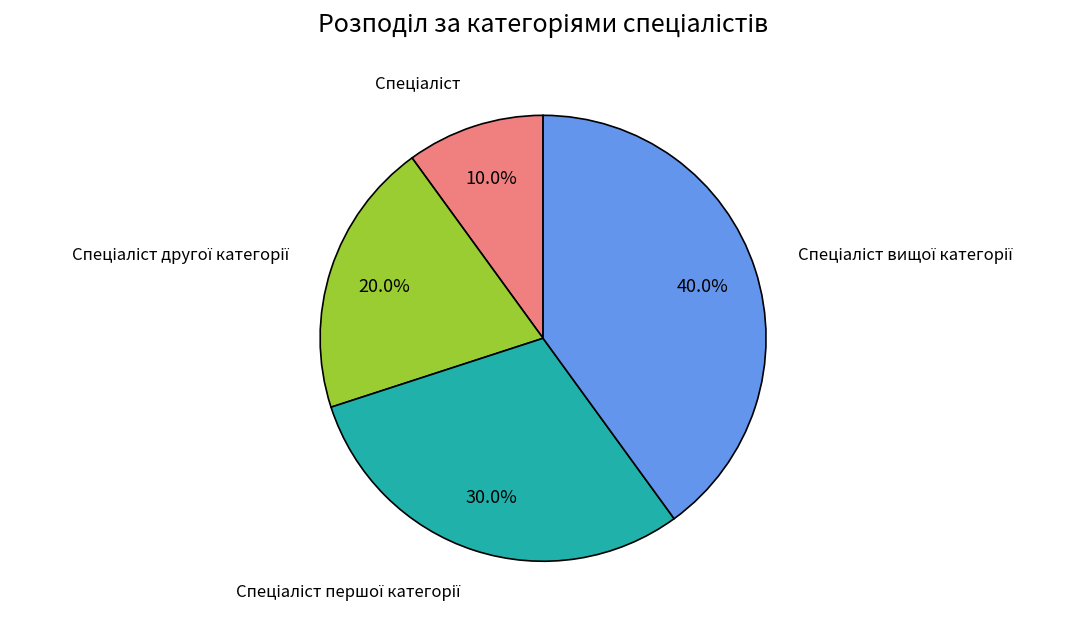

To the nearest percent, what is the average slice percentage?

25%